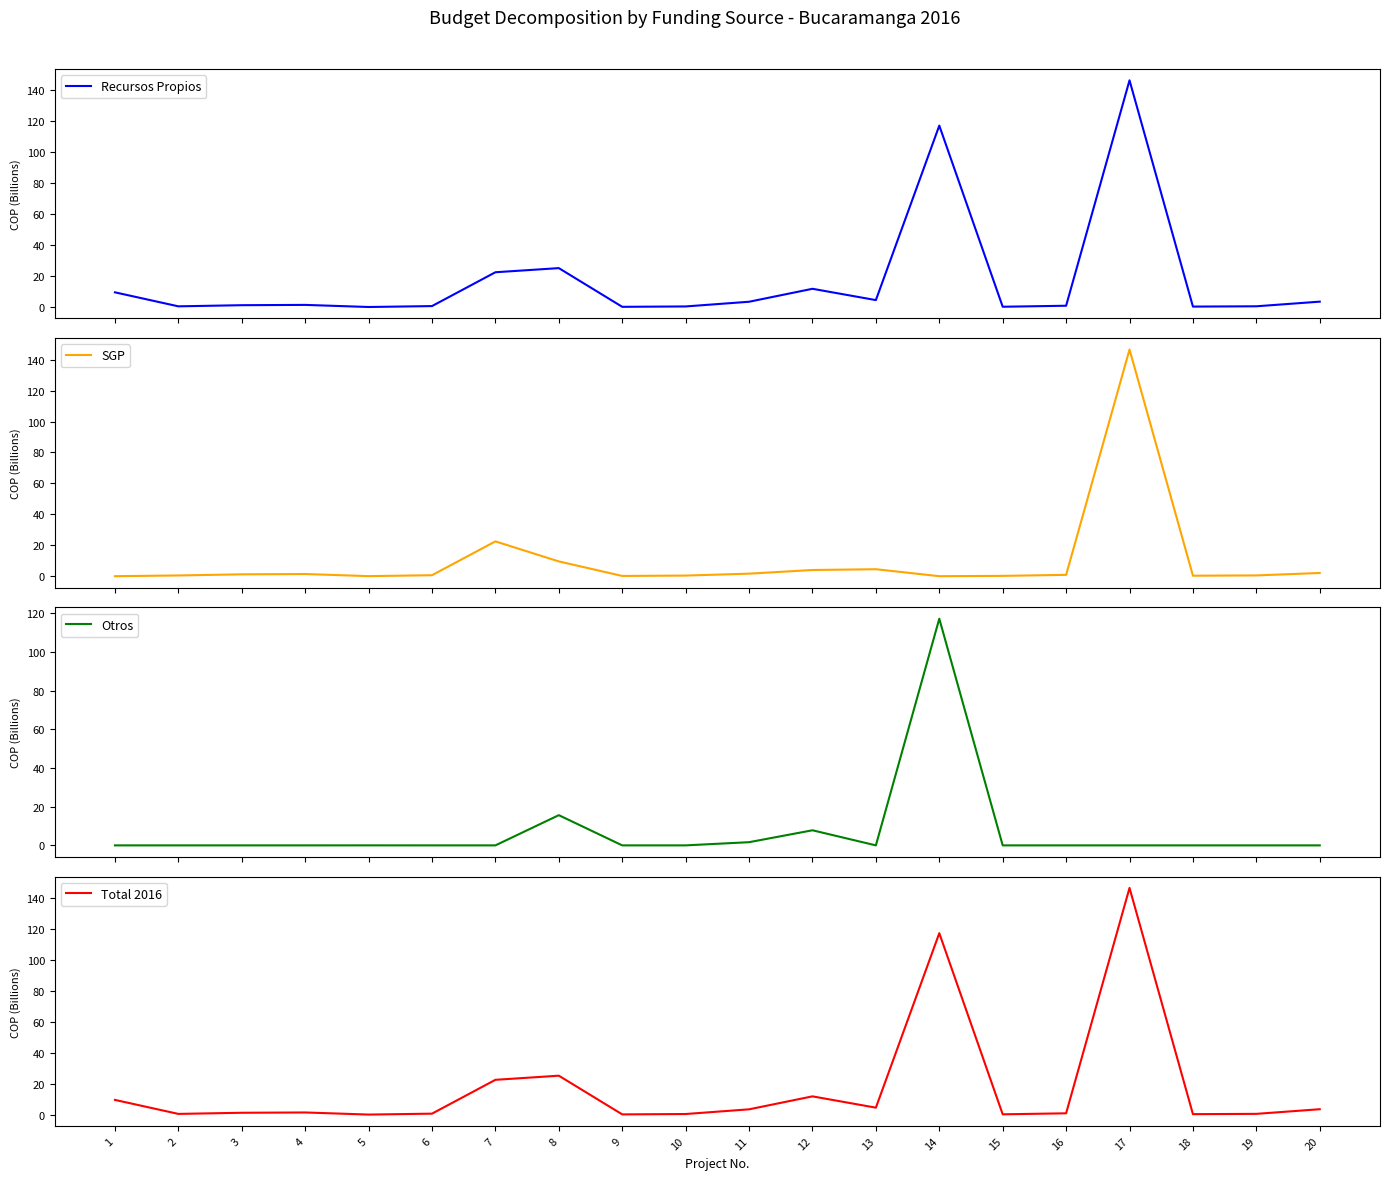

In Otros, how many points are lower than both neighbors (excluding endpoints)?

1